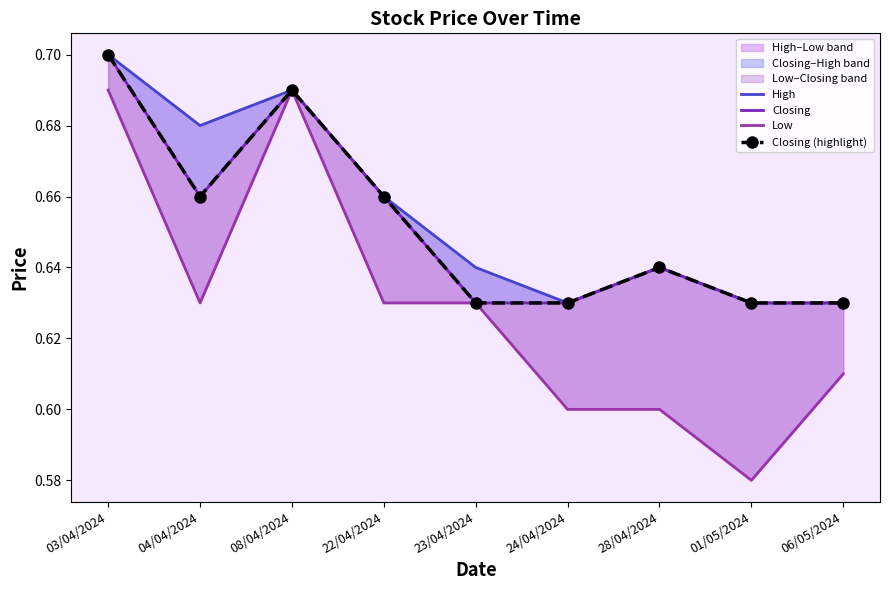

Is it true that Low equals 0.6 at 22/04/2024?

True